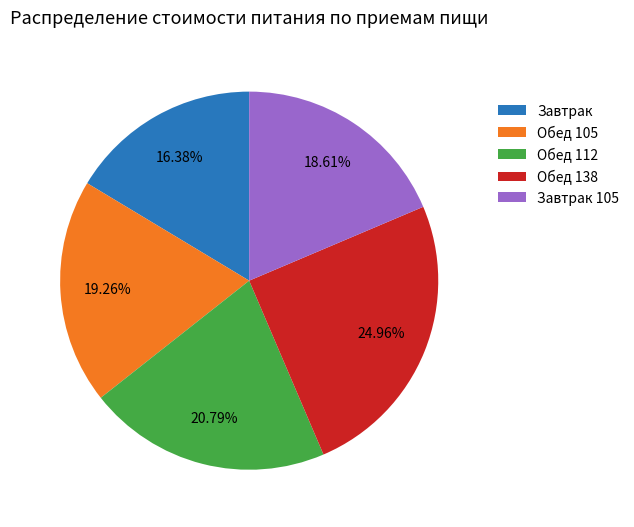

How many slices are in this pie chart?

5